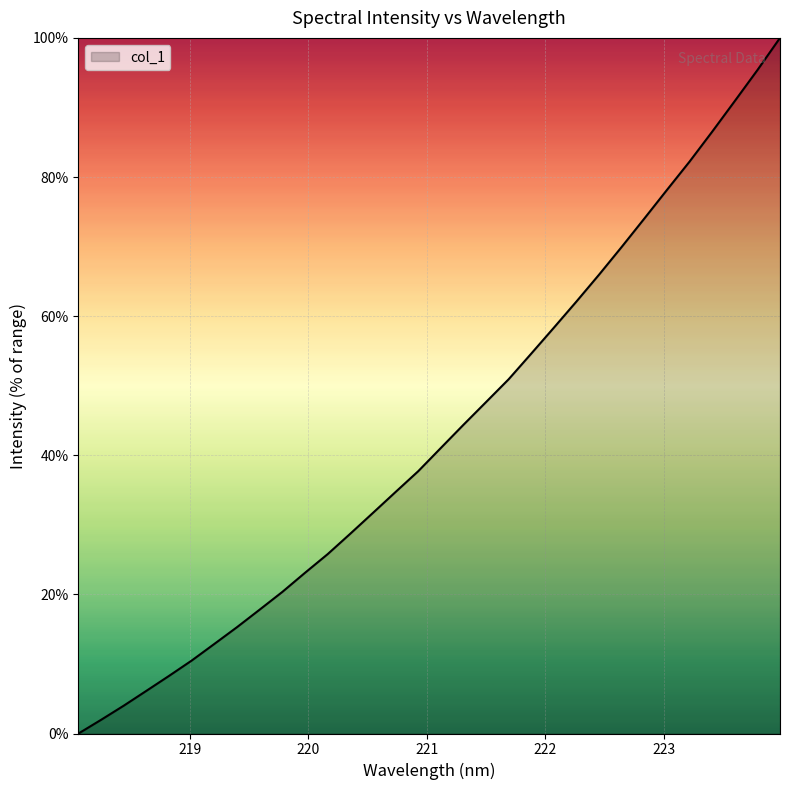

True or false: there are more than 0 points higher than both neighbors.

False